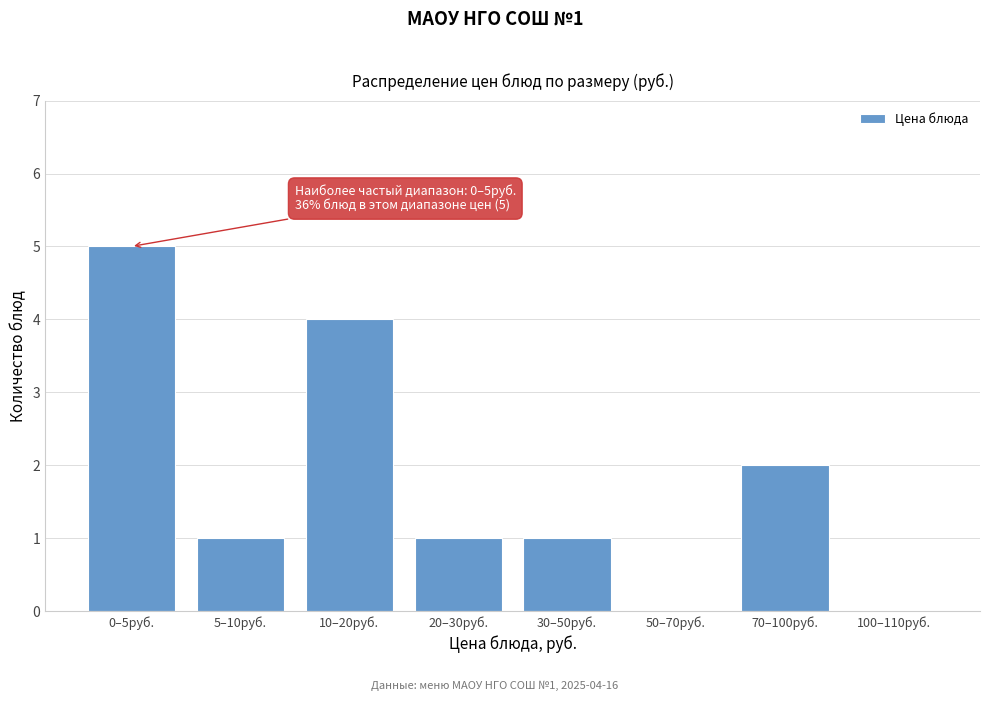

Reading left to right, transcribe all the data shown in this chart.

0–5руб.=5	5–10руб.=1	10–20руб.=4	20–30руб.=1	30–50руб.=1	50–70руб.=0	70–100руб.=2	100–110руб.=0